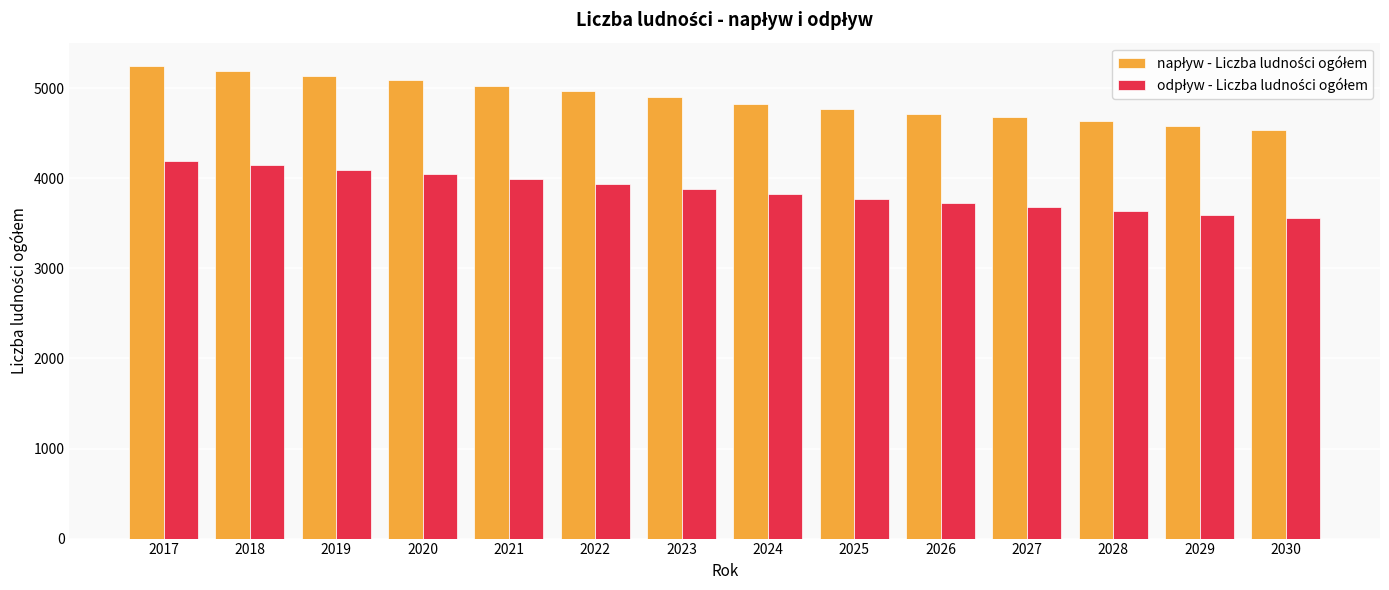

What is the difference between the highest and lowest values at 2025?

1001